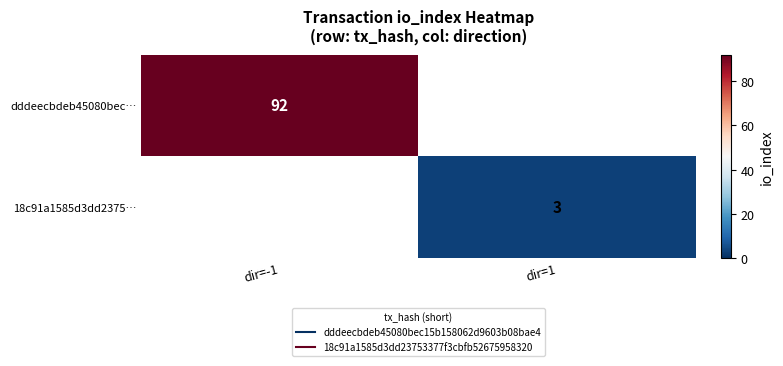

Rank the series by their maximum value, from lowest to highest.

18c91a1585d3dd2375…, dddeecbdeb45080bec…